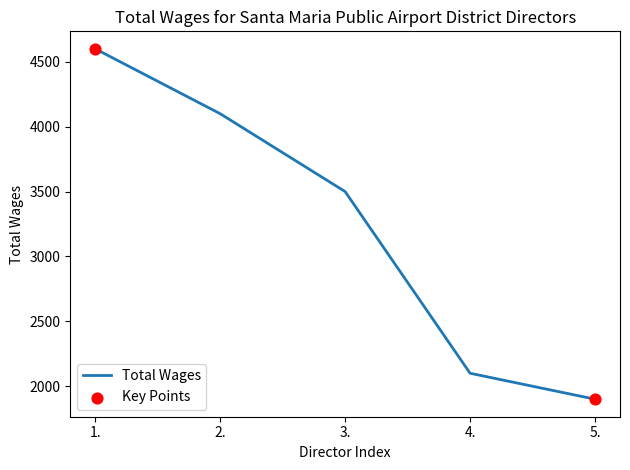

What is the ratio of the value at 4. to the value at 2.?

0.5